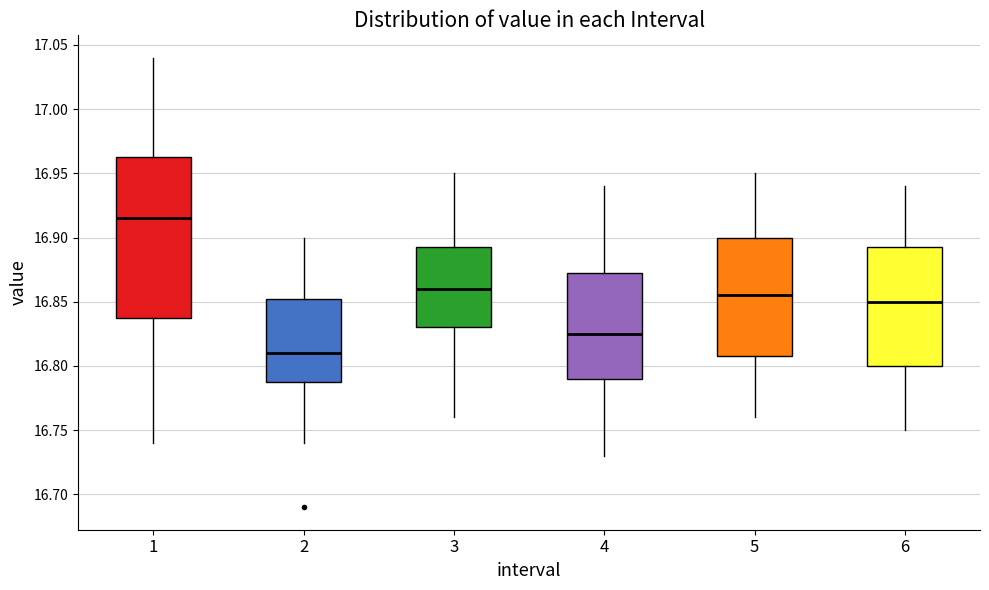

Which box is the tallest, from its lower edge to its upper edge?

1